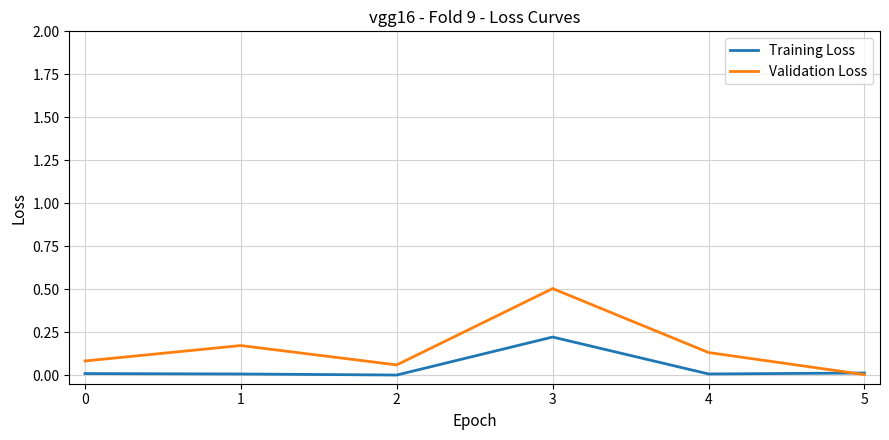

Rank the series at 1 from lowest to highest value.

Training Loss, Validation Loss